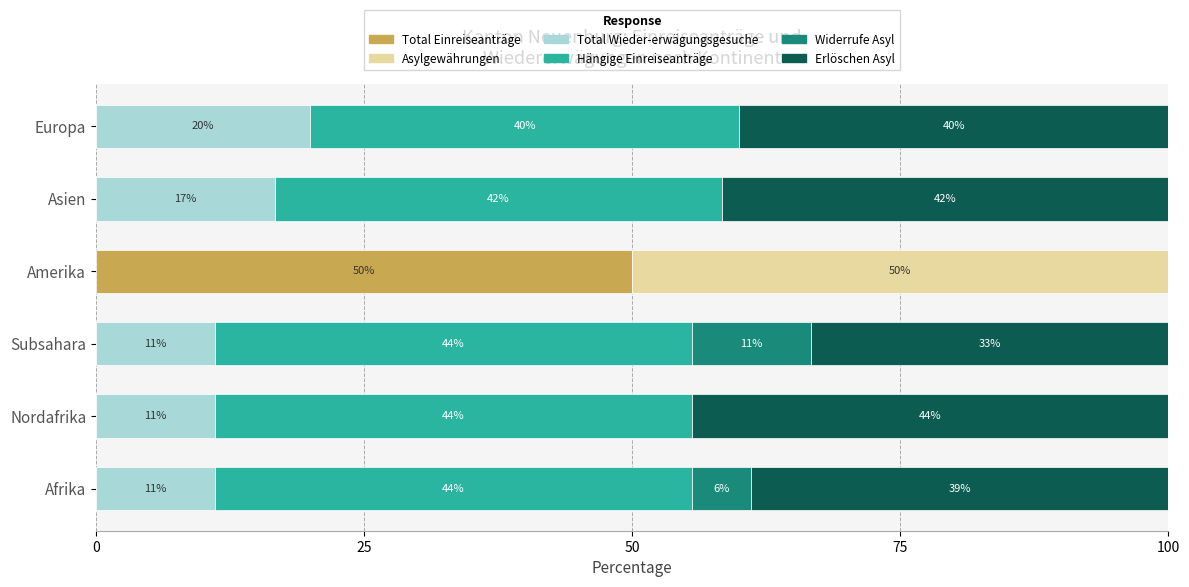

What is the value of the Total Wieder-erwägungsgesuche bar at the 6th from the left?

20.0